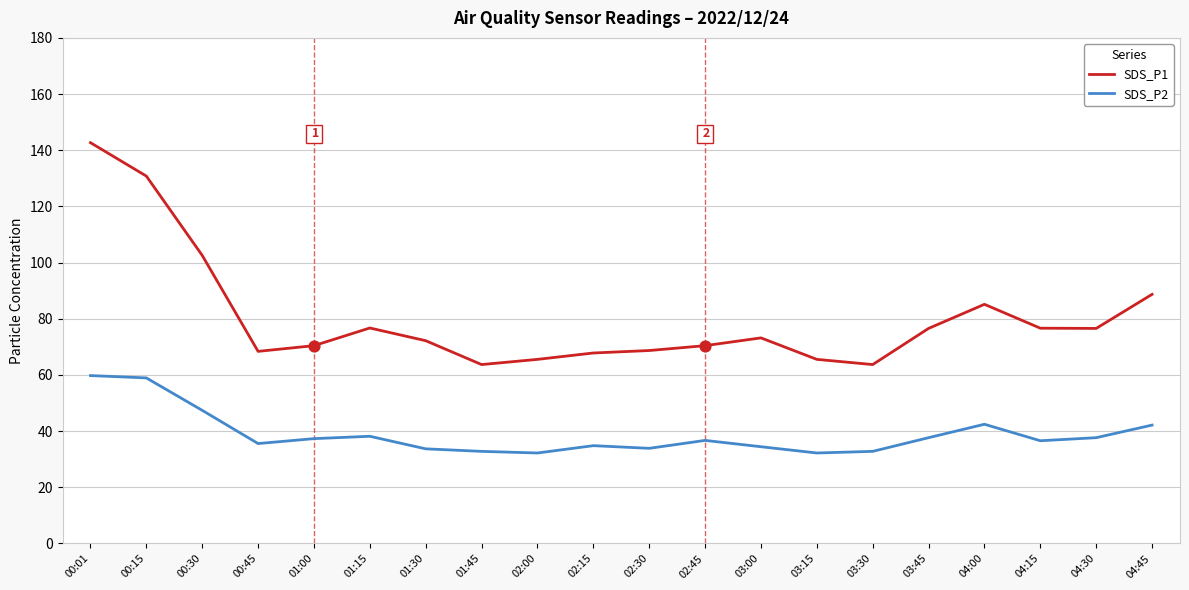

At how many categories does at least one series exceed 82?

5